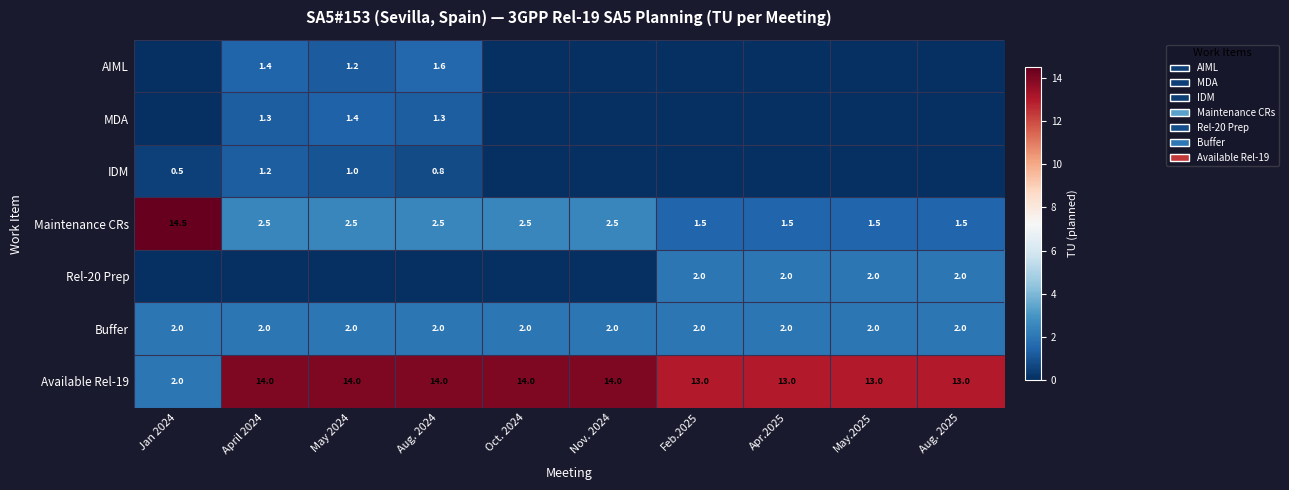

At which category does the chart reach its minimum across all series?

Jan 2024